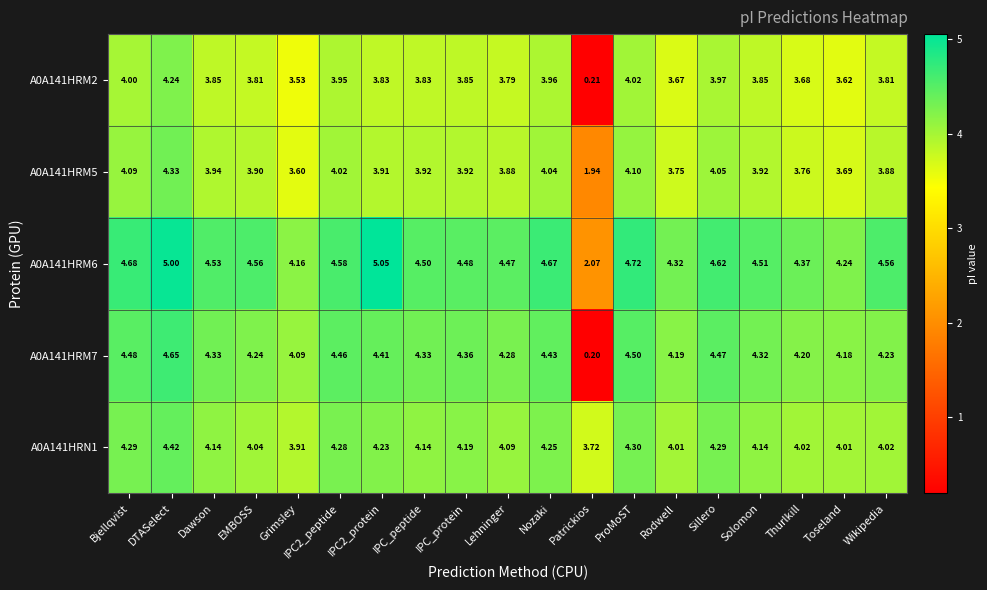

At which label does A0A141HRM6 first exceed 4?

Bjellqvist